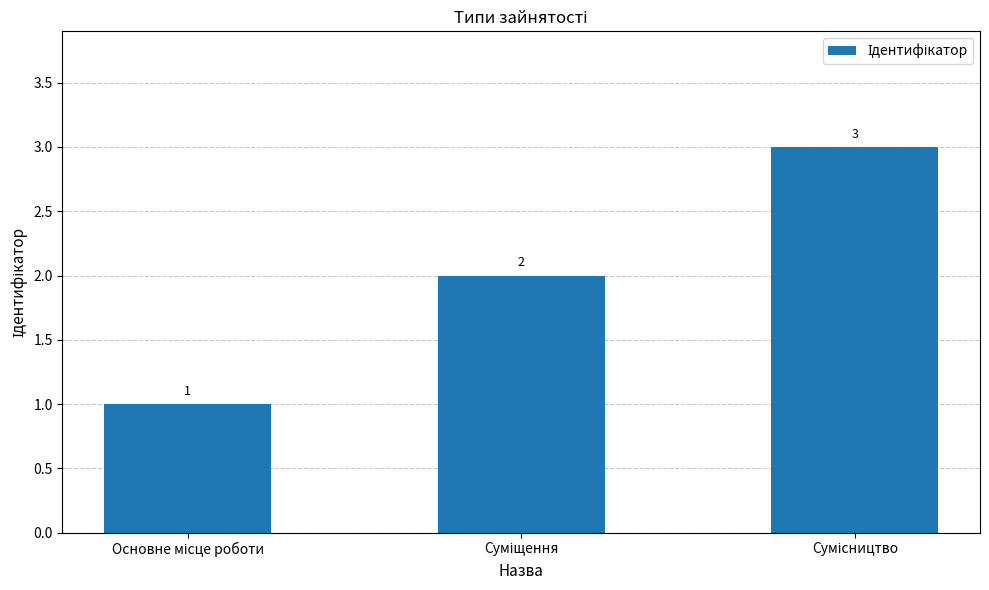

How many values are between 1 and 3?

3